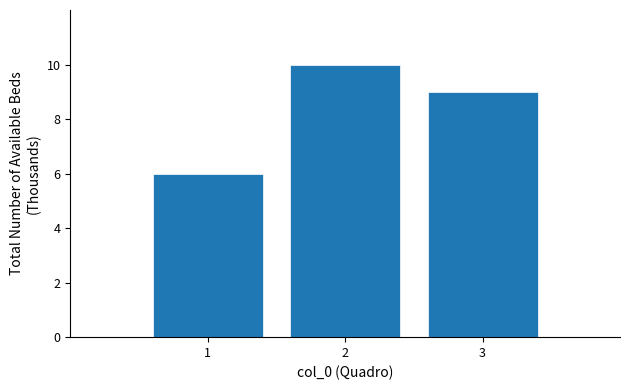

Reading left to right, list all the values displayed in this chart.

1=6	2=10	3=9